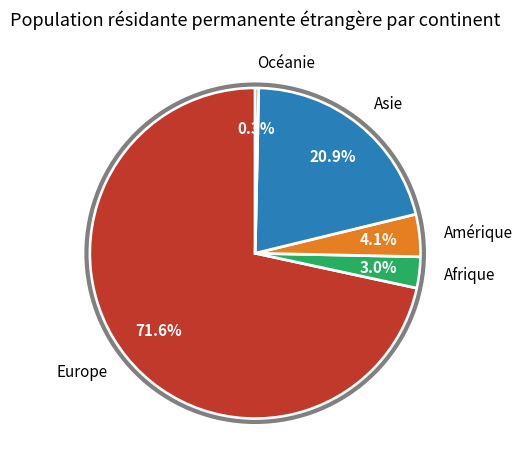

What is the ratio of the value at Amérique to the value at Afrique?

1.4